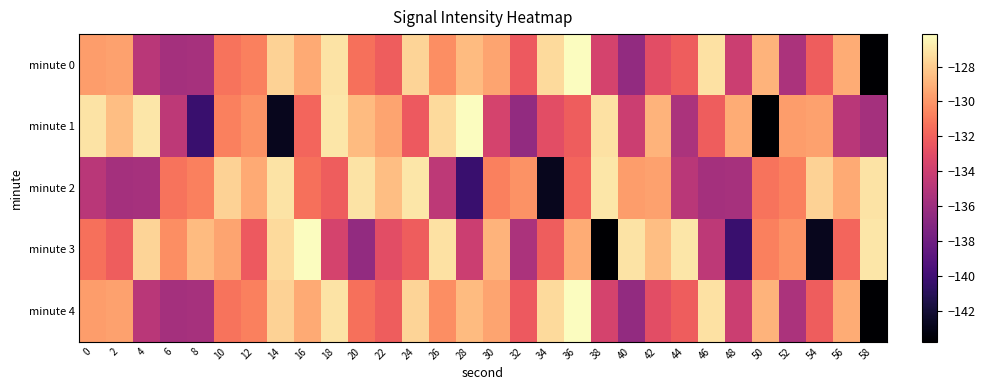

Reading left to right, list all the values displayed in this chart.

minute 0: 0=-129.7	2=-129.6	4=-134.8	6=-135.7	8=-135.6	10=-131.2	12=-130.8	14=-127.7	16=-129.2	18=-127.1	20=-131.4	22=-132.2	24=-127.7	26=-130.3	28=-128.7	30=-129.4	32=-132.3	34=-127.5	36=-126.1	38=-133.6	40=-136.4	42=-132.9	44=-132.2	46=-127.2	48=-134.1	50=-128.9	52=-135.4	54=-132.2	56=-129.2	58=-143.8
minute 1: 0=-127.1	2=-128.5	4=-127.0	6=-134.7	8=-140.3	10=-130.8	12=-130.1	14=-142.8	16=-131.8	18=-127.0	20=-128.7	22=-129.4	24=-132.3	26=-127.5	28=-126.1	30=-133.6	32=-136.4	34=-132.9	36=-132.2	38=-127.2	40=-134.1	42=-128.9	44=-135.4	46=-132.2	48=-129.2	50=-143.8	52=-129.7	54=-129.6	56=-134.8	58=-135.7
minute 2: 0=-134.8	2=-135.7	4=-135.6	6=-131.2	8=-130.8	10=-127.7	12=-129.2	14=-127.1	16=-131.4	18=-132.2	20=-127.1	22=-128.5	24=-127.0	26=-134.7	28=-140.3	30=-130.8	32=-130.1	34=-142.8	36=-131.8	38=-127.0	40=-129.7	42=-129.6	44=-134.8	46=-135.7	48=-135.6	50=-131.2	52=-130.8	54=-127.7	56=-129.2	58=-127.1
minute 3: 0=-131.4	2=-132.2	4=-127.7	6=-130.3	8=-128.7	10=-129.4	12=-132.3	14=-127.5	16=-126.1	18=-133.6	20=-136.4	22=-132.9	24=-132.2	26=-127.2	28=-134.1	30=-128.9	32=-135.4	34=-132.2	36=-129.2	38=-143.8	40=-127.1	42=-128.5	44=-127.0	46=-134.7	48=-140.3	50=-130.8	52=-130.1	54=-142.8	56=-131.8	58=-127.0
minute 4: 0=-129.7	2=-129.6	4=-134.8	6=-135.7	8=-135.6	10=-131.2	12=-130.8	14=-127.7	16=-129.2	18=-127.1	20=-131.4	22=-132.2	24=-127.7	26=-130.3	28=-128.7	30=-129.4	32=-132.3	34=-127.5	36=-126.1	38=-133.6	40=-136.4	42=-132.9	44=-132.2	46=-127.2	48=-134.1	50=-128.9	52=-135.4	54=-132.2	56=-129.2	58=-143.8